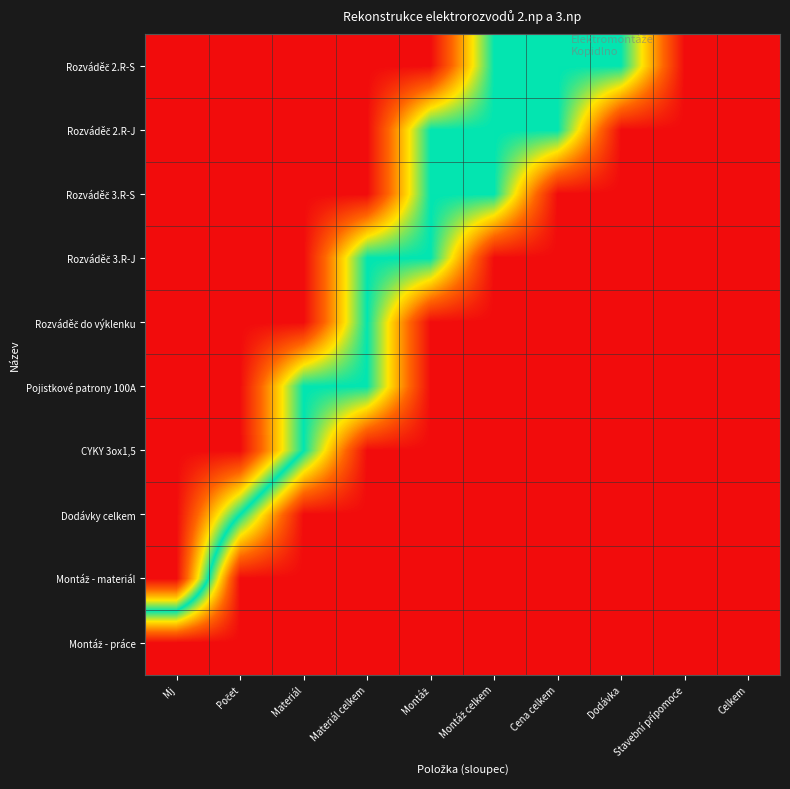

How many data points does each series have?

10